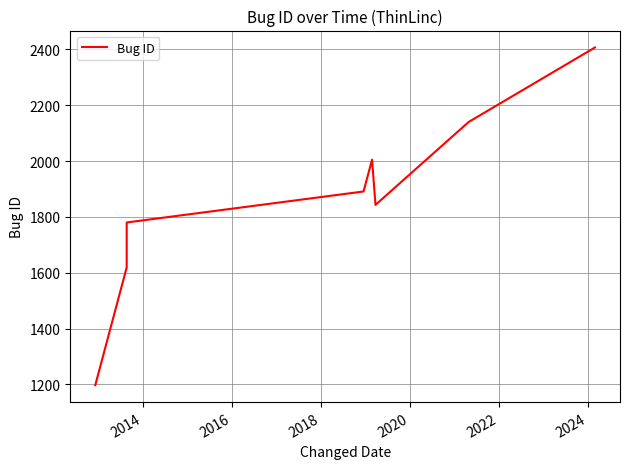

What is the label of the 8th point from the right?

2014